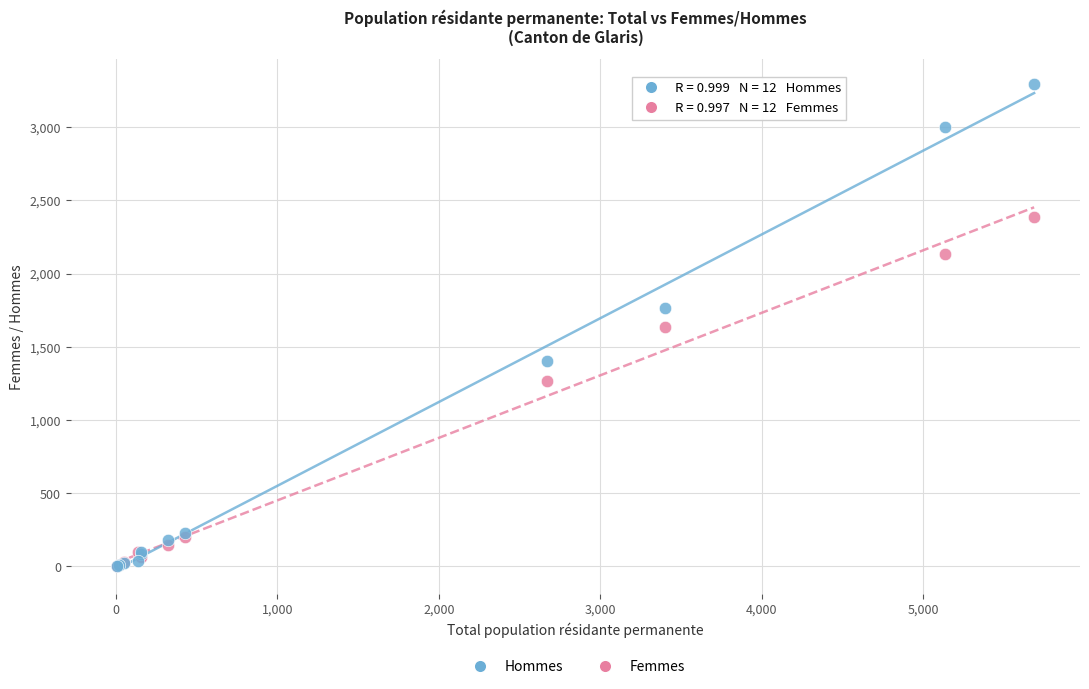

Which series contains the highest Y value?

Hommes